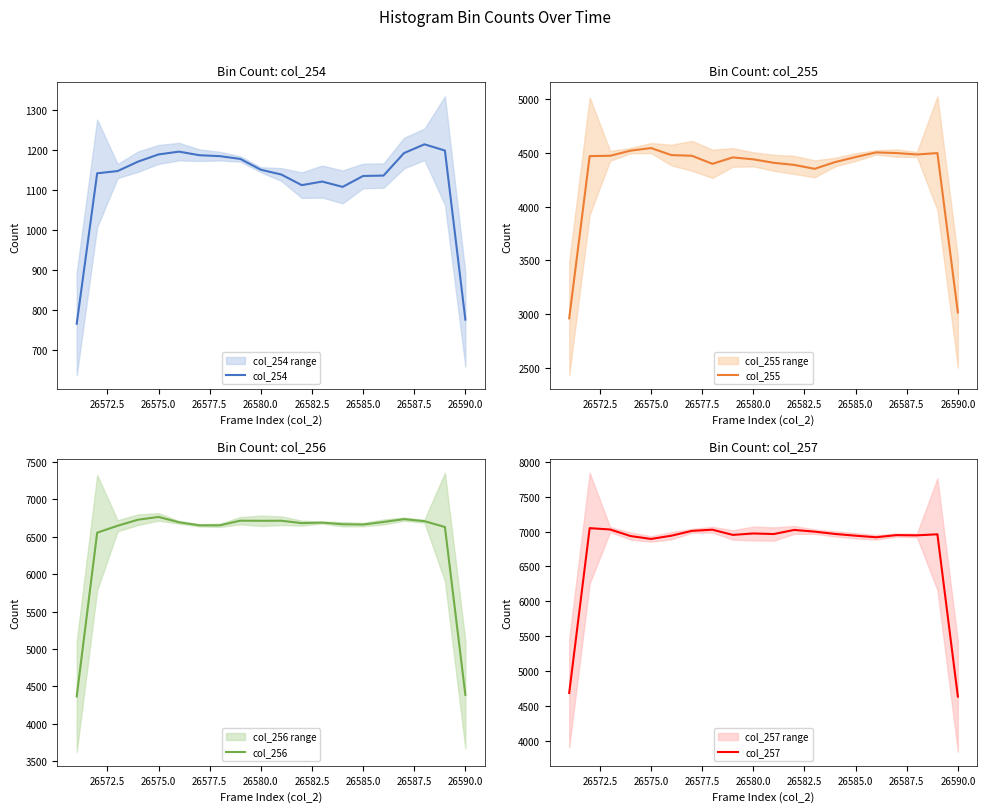

True or false: col_257 has more than 2 points higher than both neighbors.

True